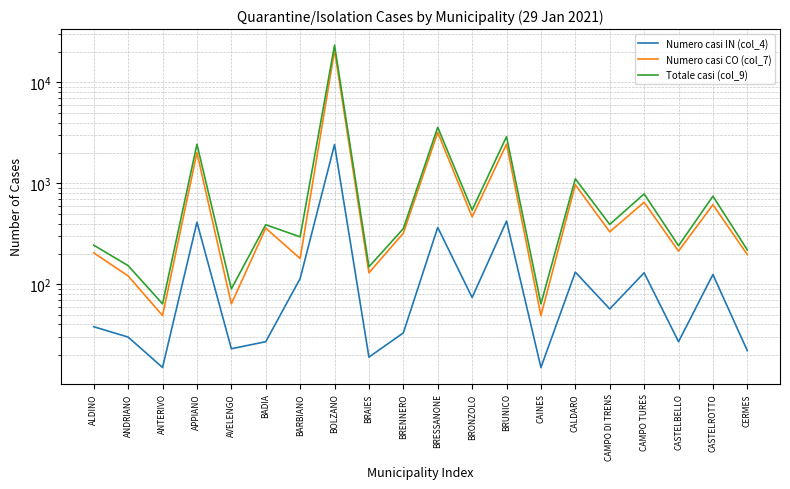

What is the sum of all Totale casi (col_9) values?

38131